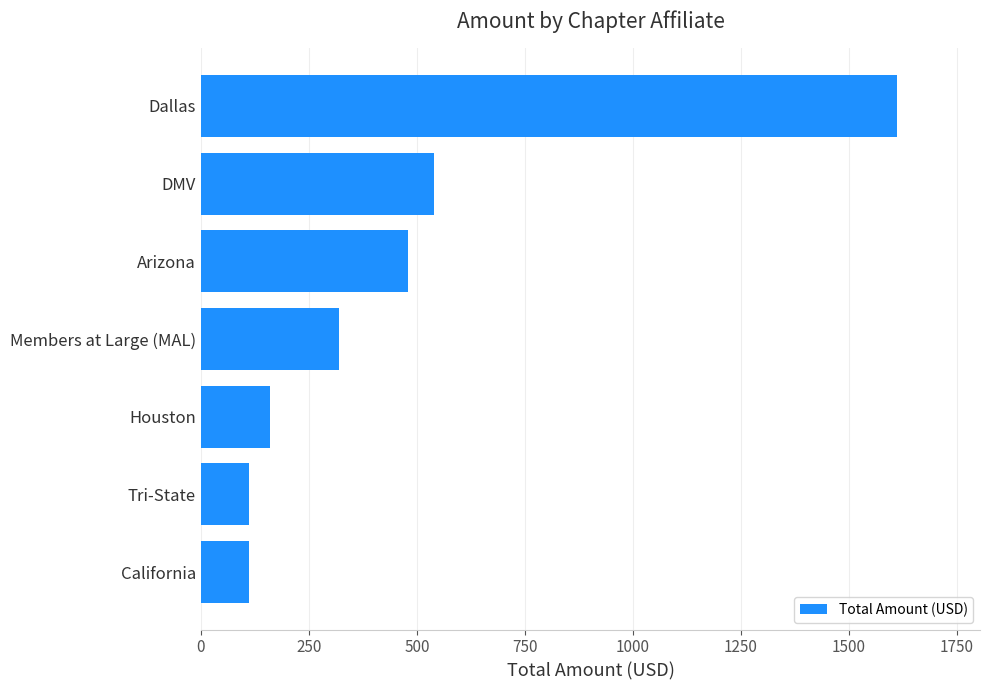

What is the difference between the maximum and minimum values?

1500